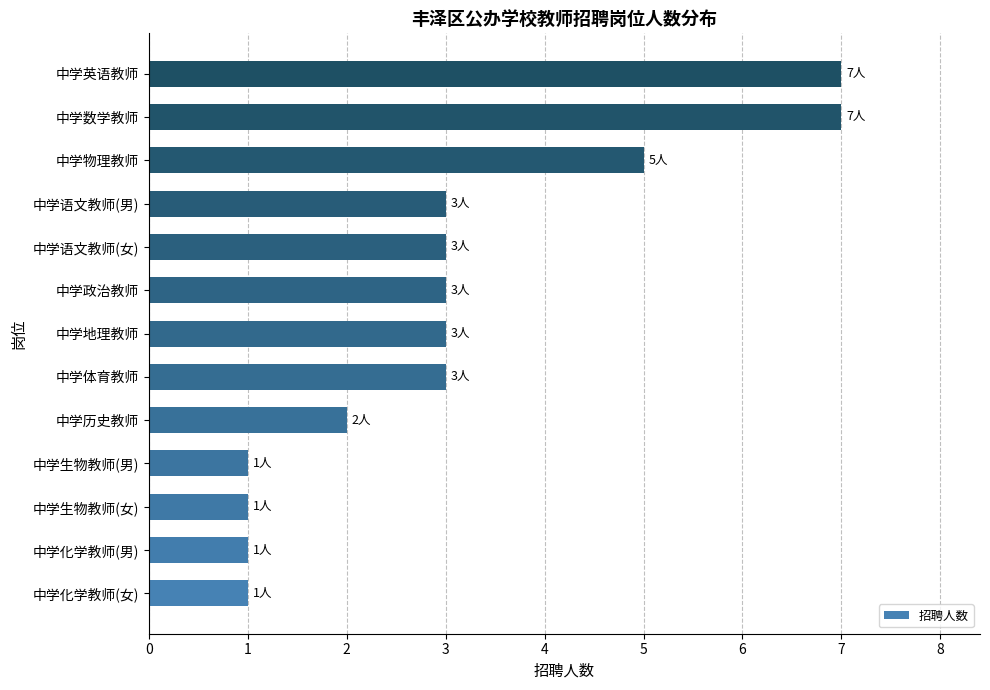

Count the values in the range 1 to 3.

10